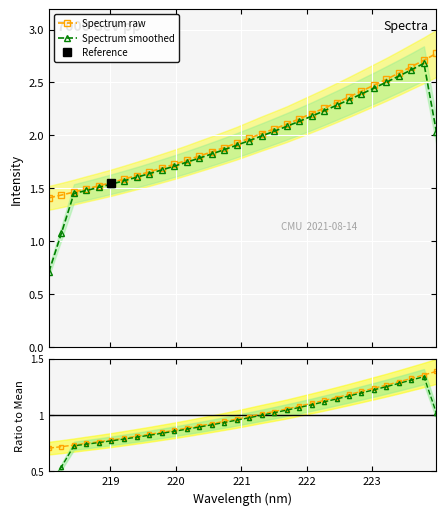

What is the highest value of the Spectrum raw series?

2.8